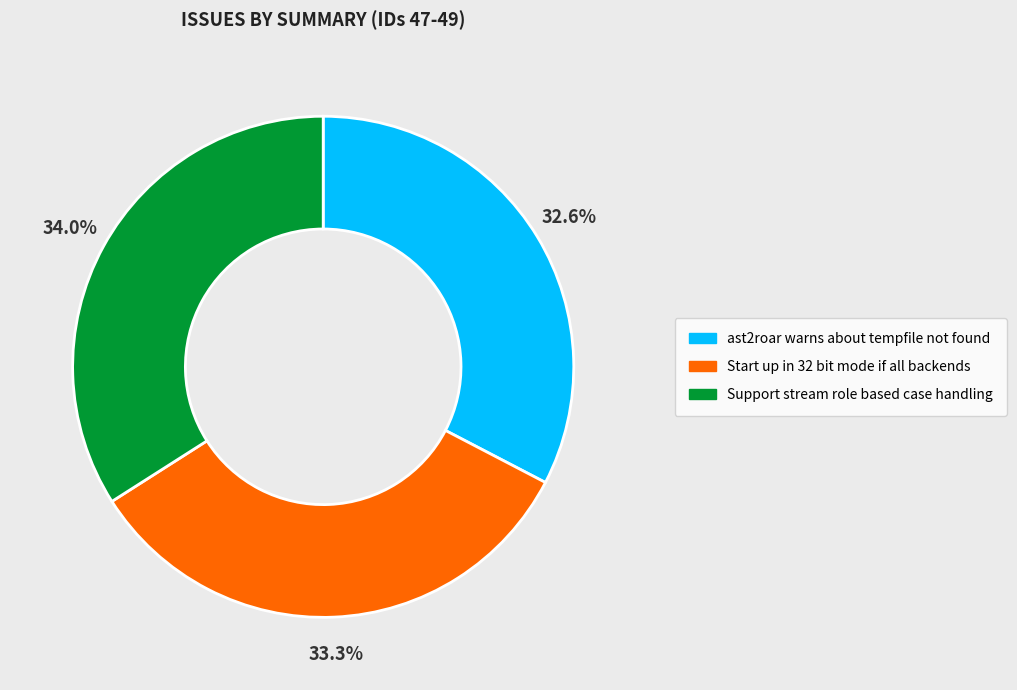

Which slice is the smallest?

ast2roar warns about tempfile not found